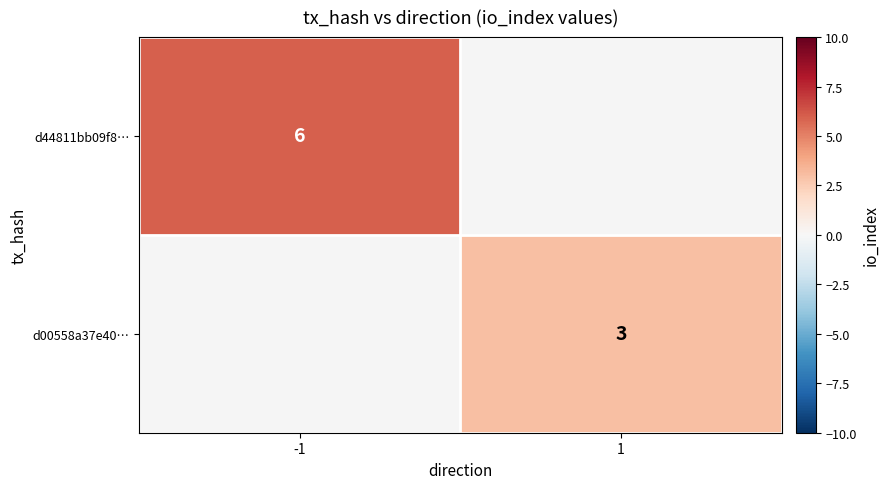

Is it true that d44811bb09f8… equals 10.8 at -1?

False